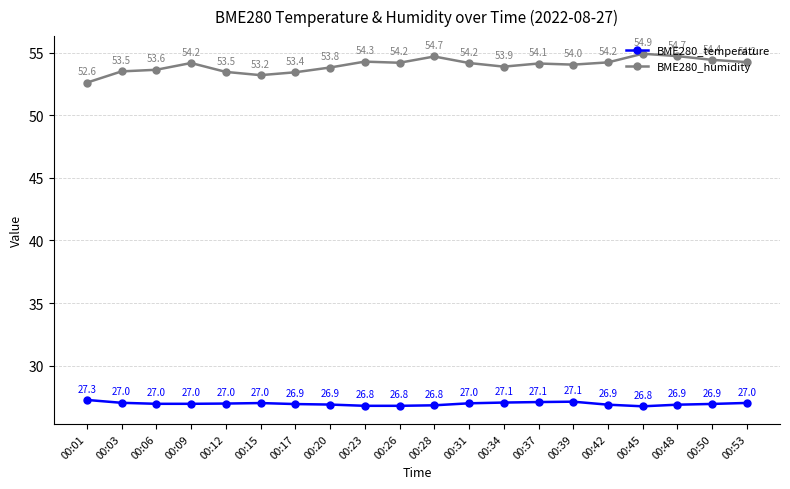

Rank the series by their maximum value, from lowest to highest.

BME280_temperature, BME280_humidity